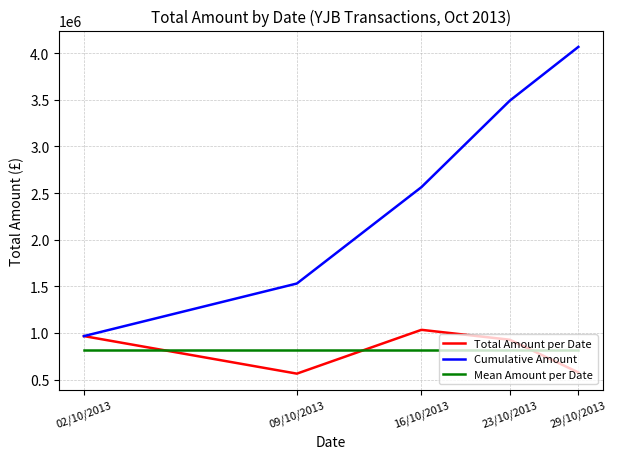

Which series has the widest spread of values?

Cumulative Amount